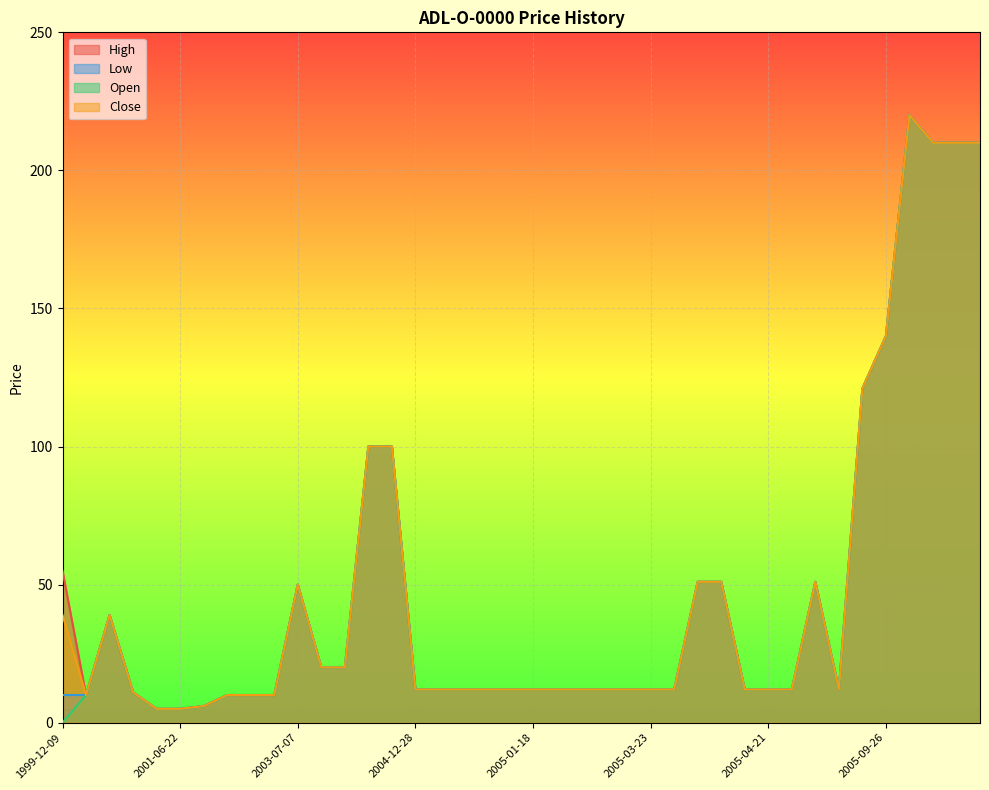

How many lines are shown in the chart?

4